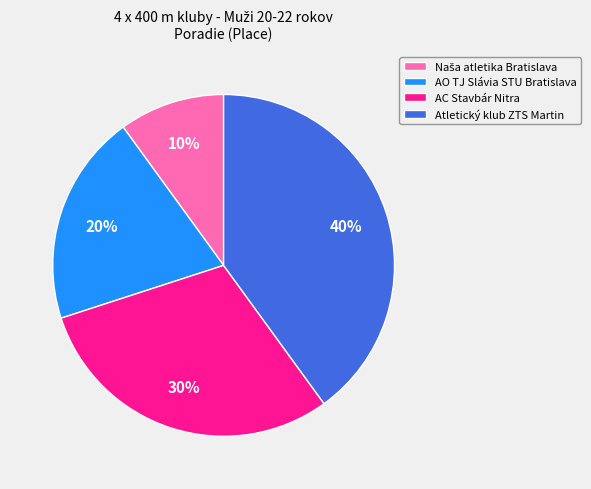

To the nearest percent, what is the difference between the largest and smallest slice percentages?

30%